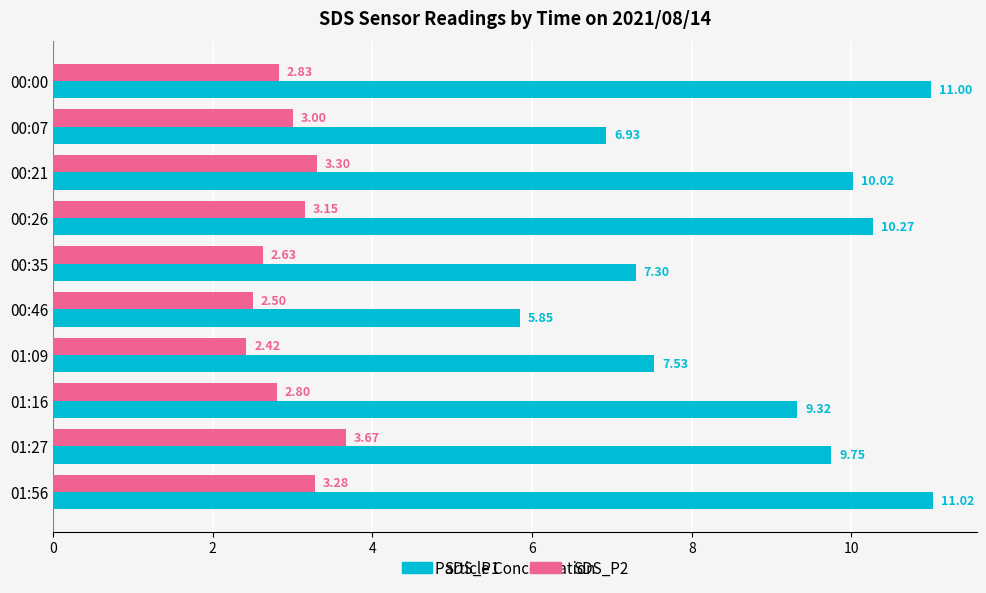

What is the sum of the SDS_P1 values at 01:09 and 00:35?

14.8